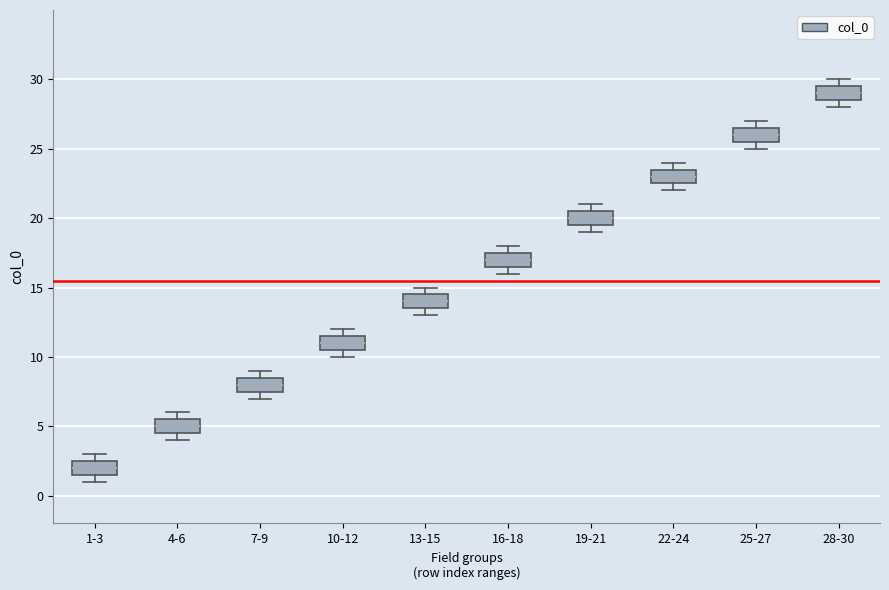

Which box has the highest median line?

28-30